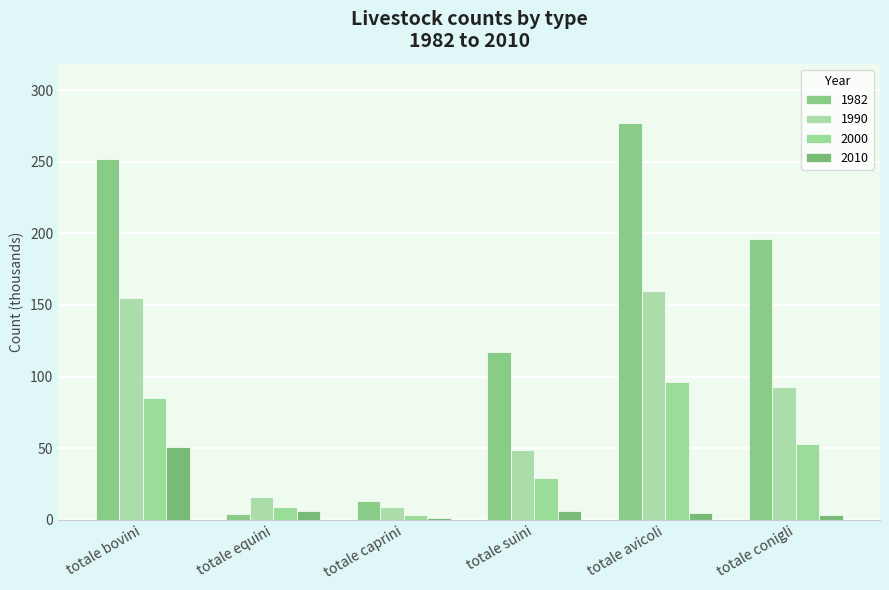

What is the highest value of the 1990 series?

160